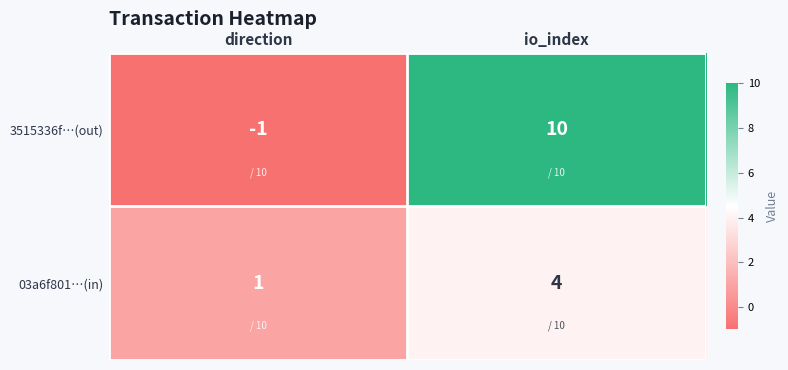

At direction, list the series in order from smallest to largest.

3515336f…(out), 03a6f801…(in)